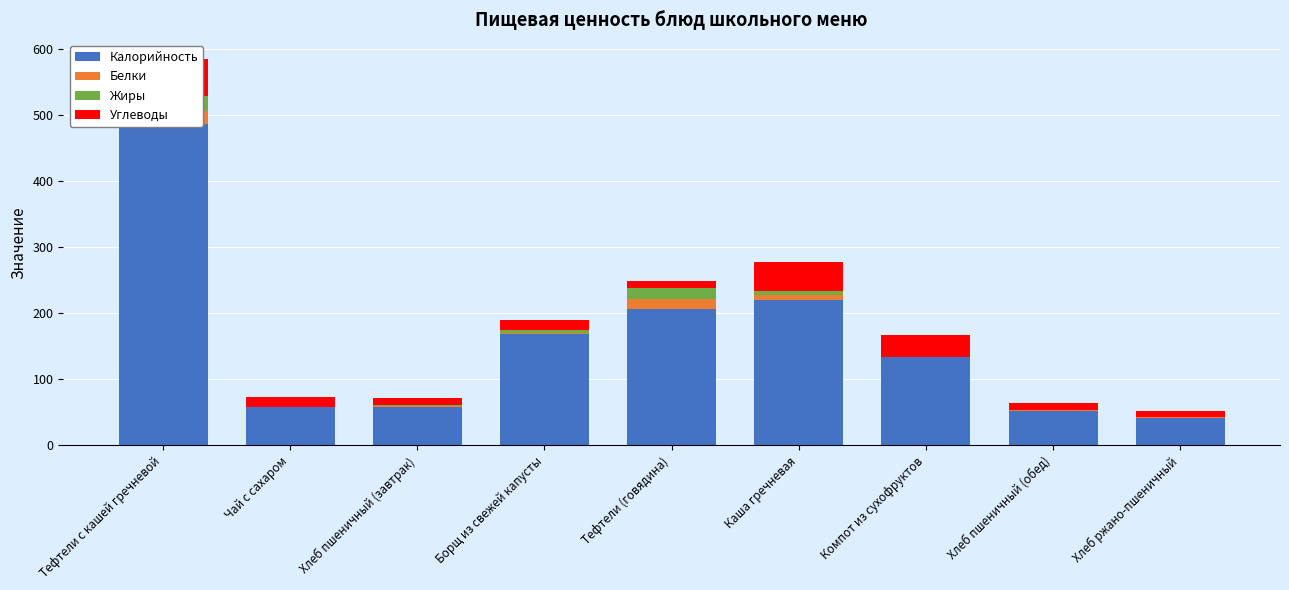

What is the difference between the maximum and second lowest values in the Белки series?

20.2